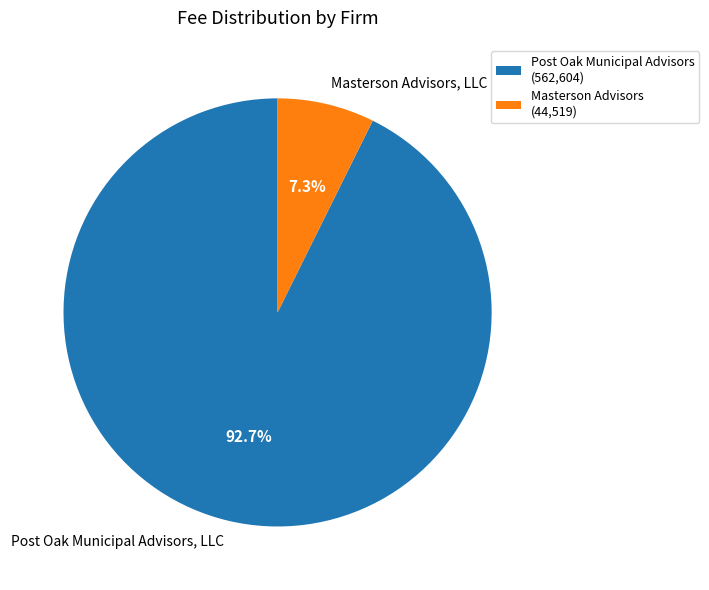

Which slice is the largest?

Post Oak Municipal Advisors, LLC